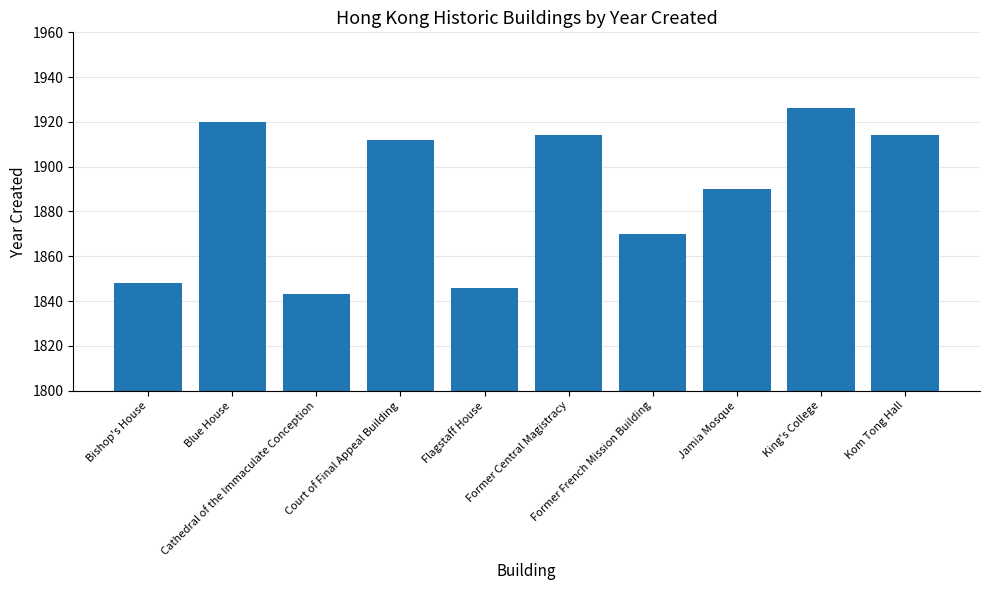

At which category does the chart reach its peak across all series?

King's College